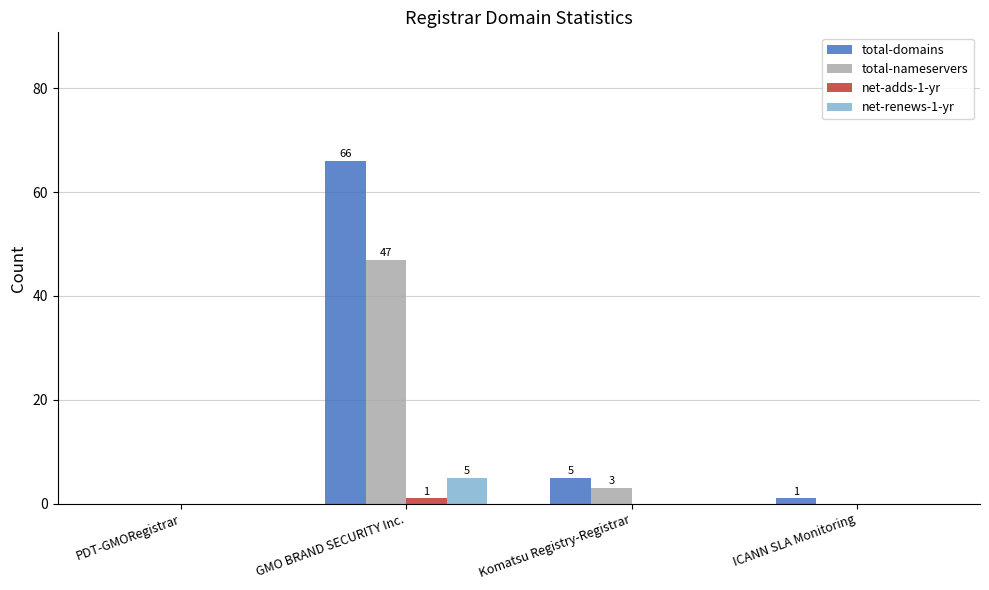

Which series has the widest spread of values?

total-domains